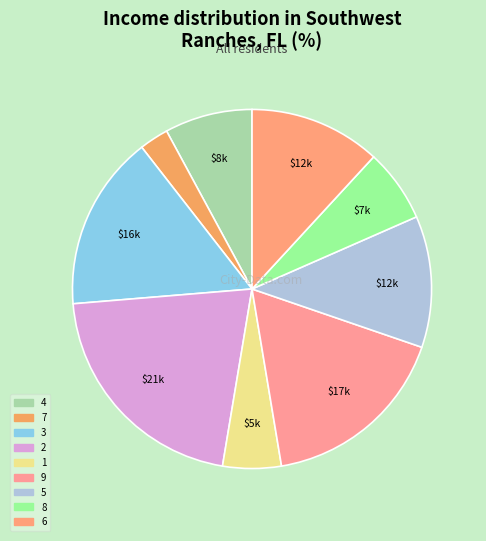

What is the largest slice in the pie chart?

2